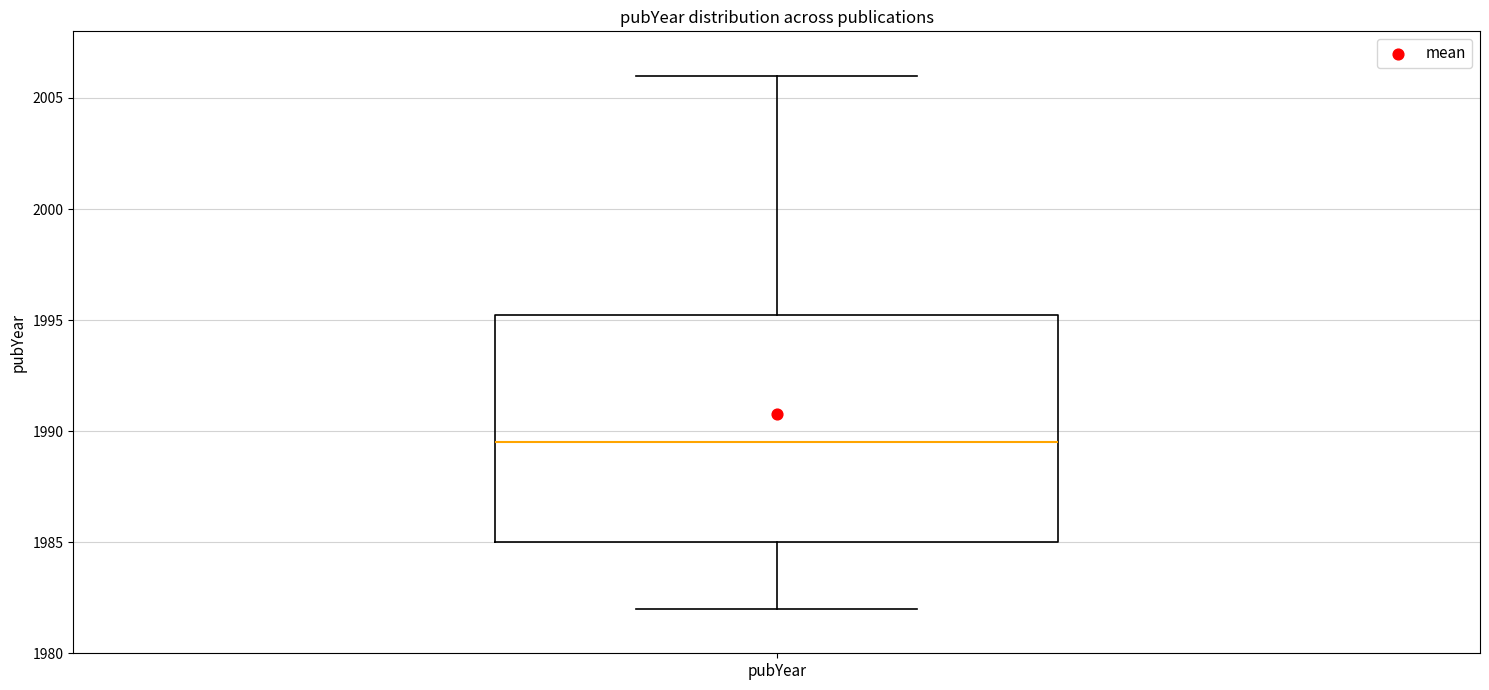

Transcribe this box plot: give where the median line is, the range the box spans, and where the two whiskers end, as read against the y-axis. The values are not printed on the chart, so give them approximately, as read against the axis.

median 1989.5, box 1985.0 to 1995.5, whiskers 1982.0 to 2006.0